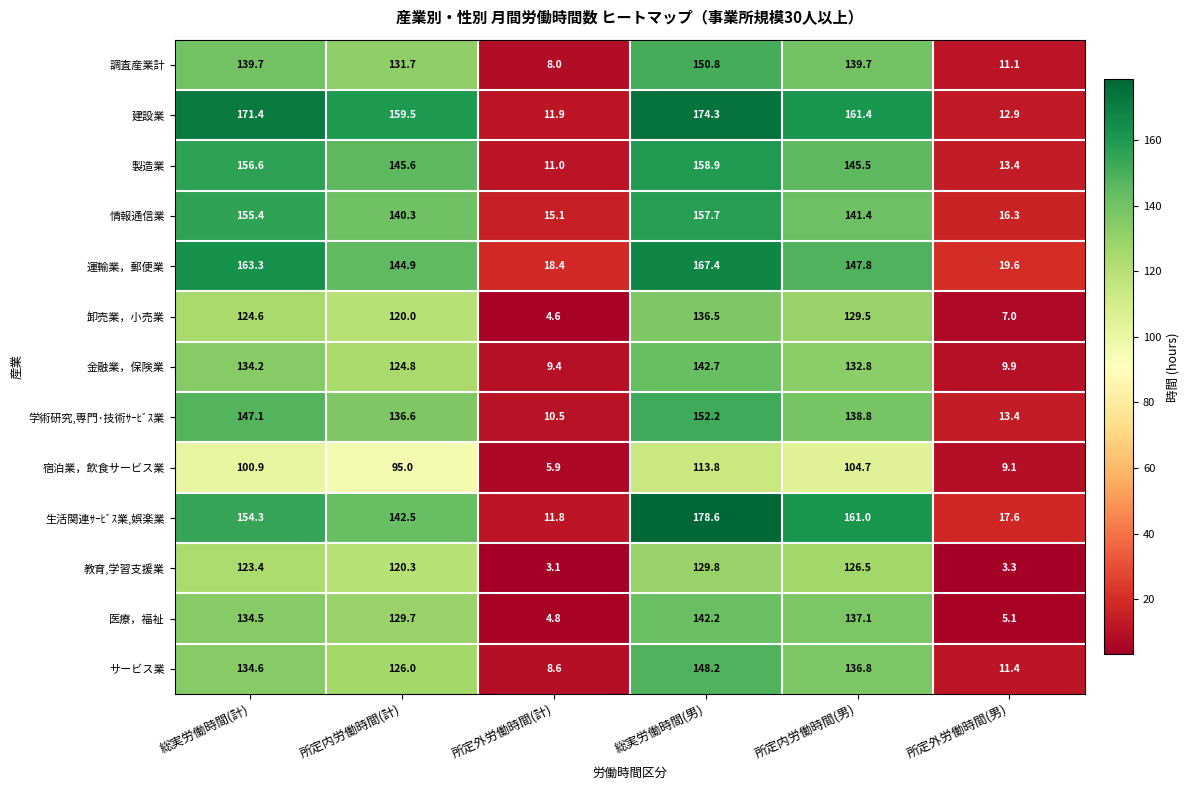

What is the sum of the 運輸業，郵便業 values at 所定外労働時間(計) and 所定内労働時間(計)?

163.3